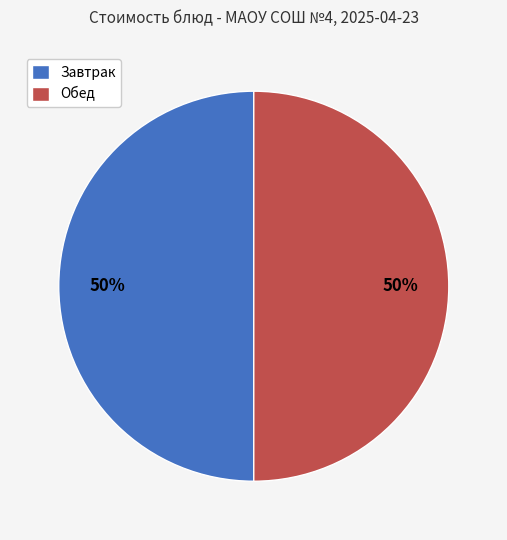

Is the sum of Завтрак and Обед greater than half?

Yes